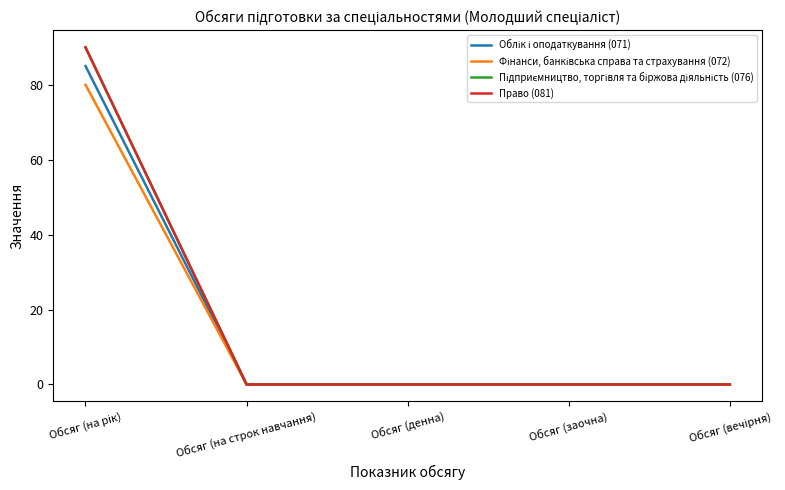

True or false: Облік і оподаткування (071) and Підприємництво, торгівля та біржова діяльність (076) cross at least once.

False